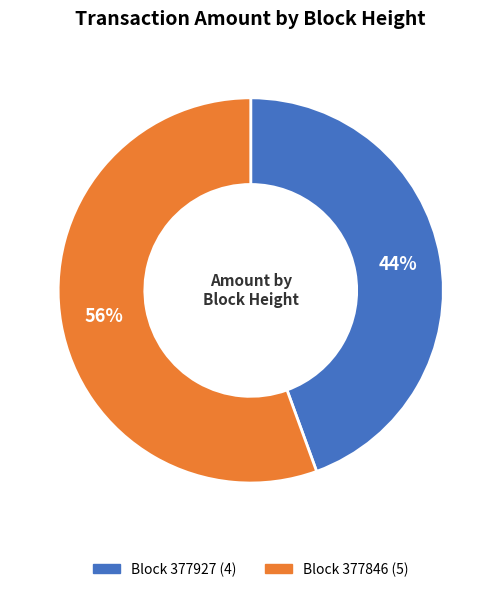

To the nearest percent, what is the average slice percentage?

50%